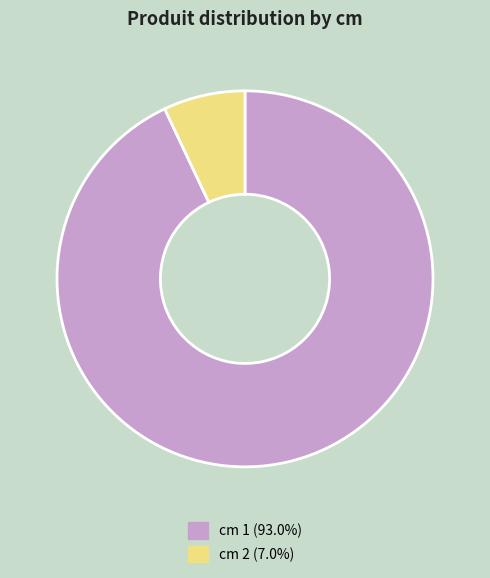

Does any single category account for the majority?

Yes